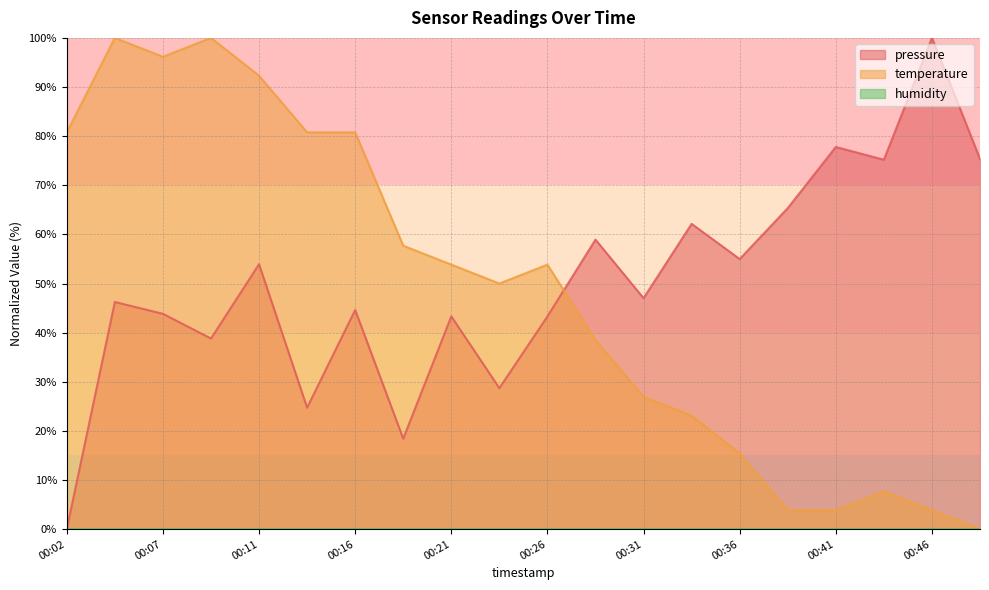

Where do temperature and pressure first cross each other?

00:26 and 00:29